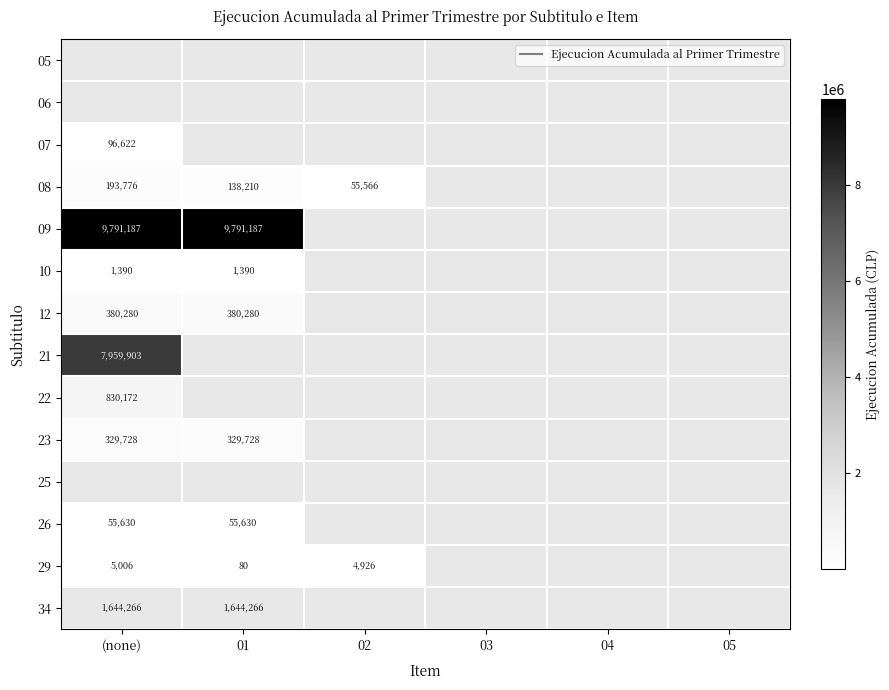

List the labels in order of 23 value, largest first.

(none), 01, 02, 03, 04, 05